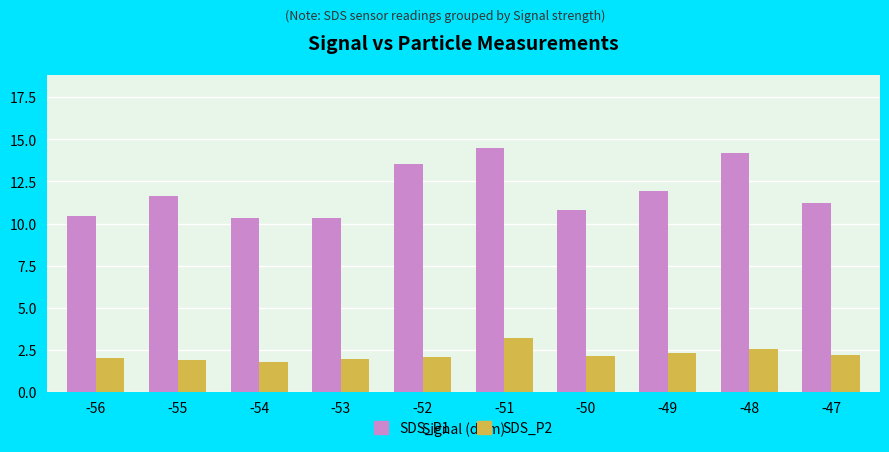

What is the sum of all SDS_P1 values?

119.0